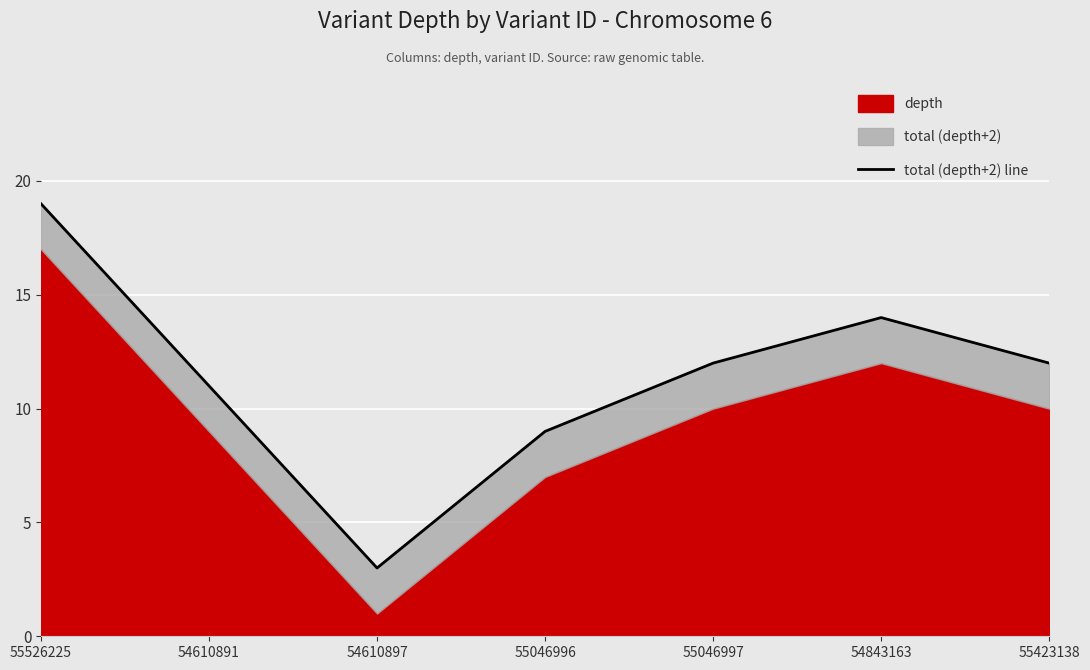

What value does the data have at 55526225, to the nearest 5?

20